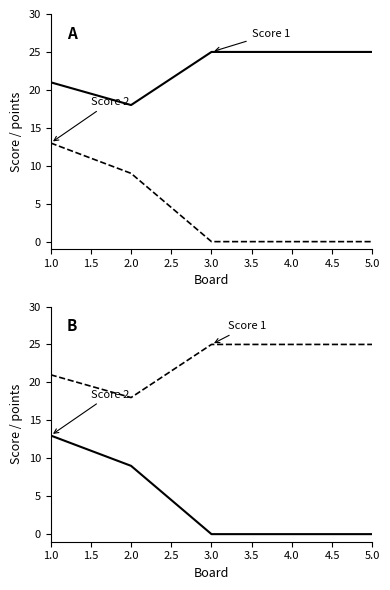

What is the difference between the maximum and second lowest values in the Score 1 series?

4